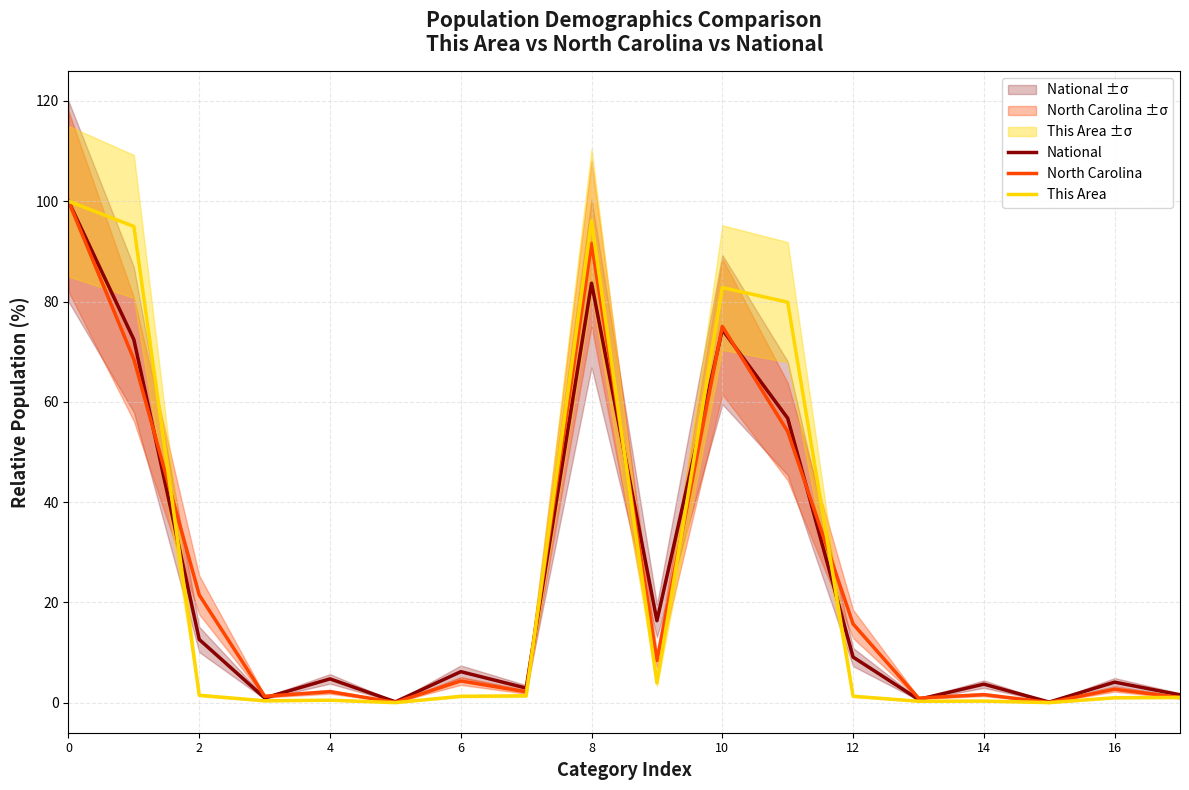

The value of North Carolina at 9 is 8.4. True or false?

True